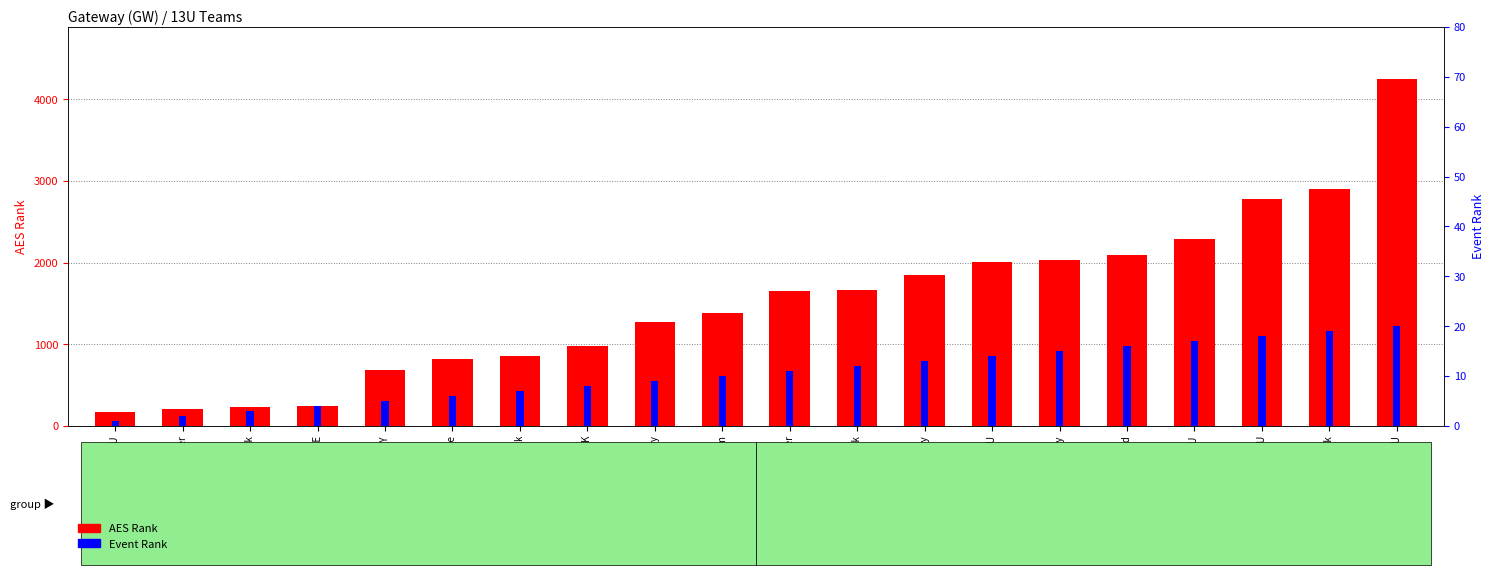

What value does the AES Rank series have at Tville Smash 13U?

175